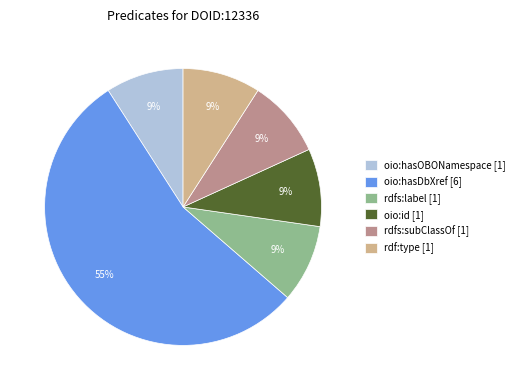

Is there a majority slice in this chart?

Yes